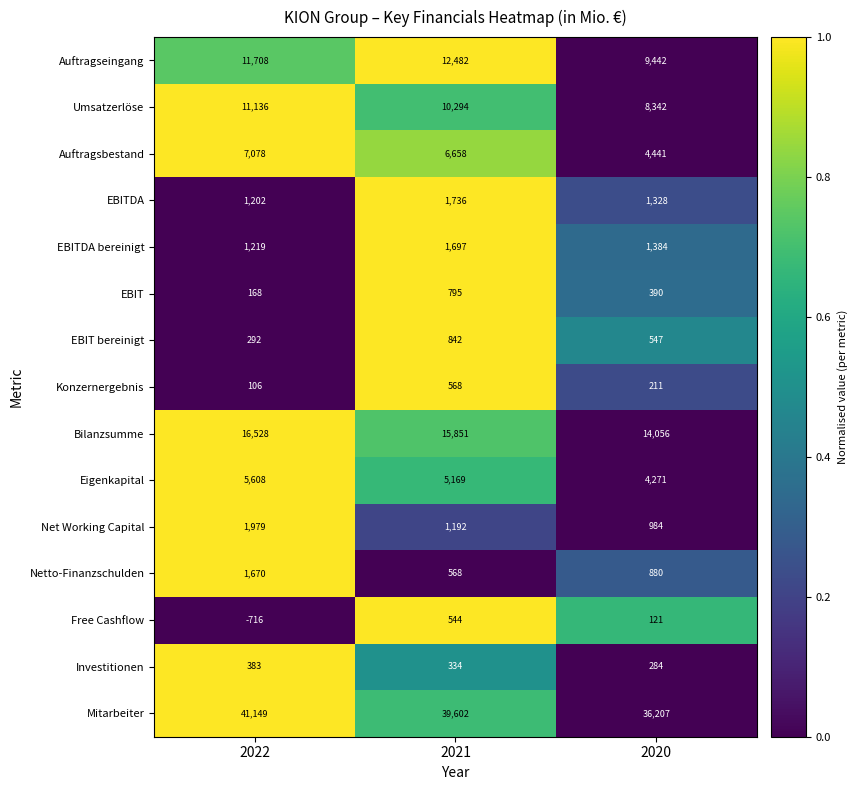

How many distinct data groups are displayed?

15